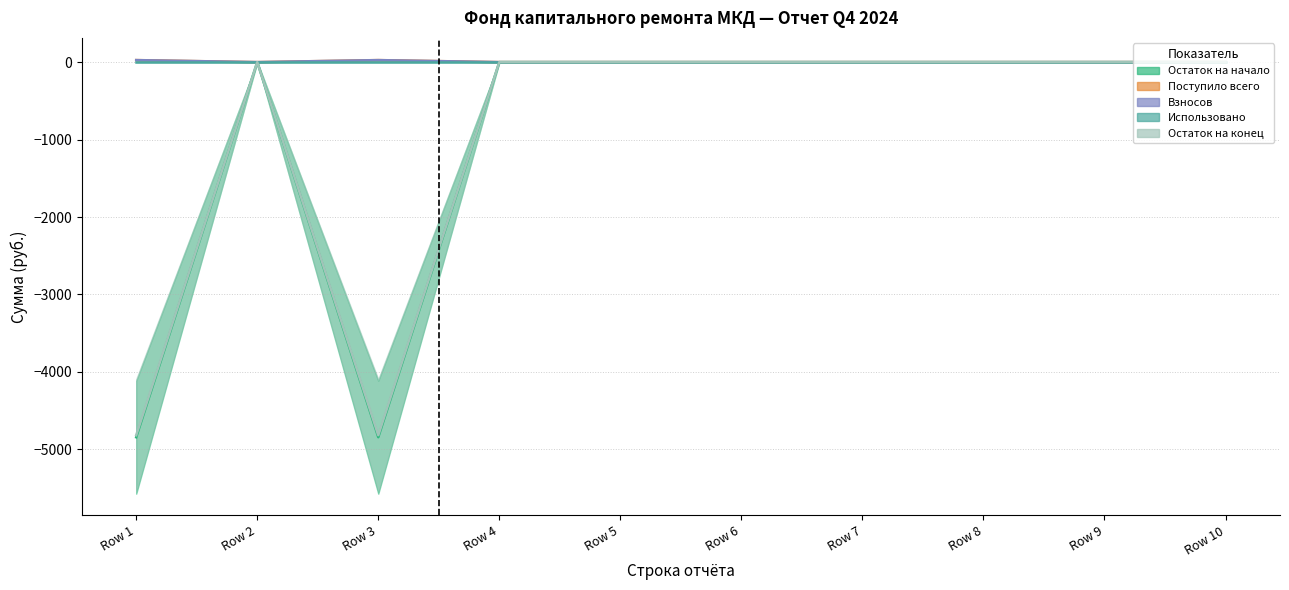

In Остаток на начало, how many points are higher than both neighbors (excluding endpoints)?

1